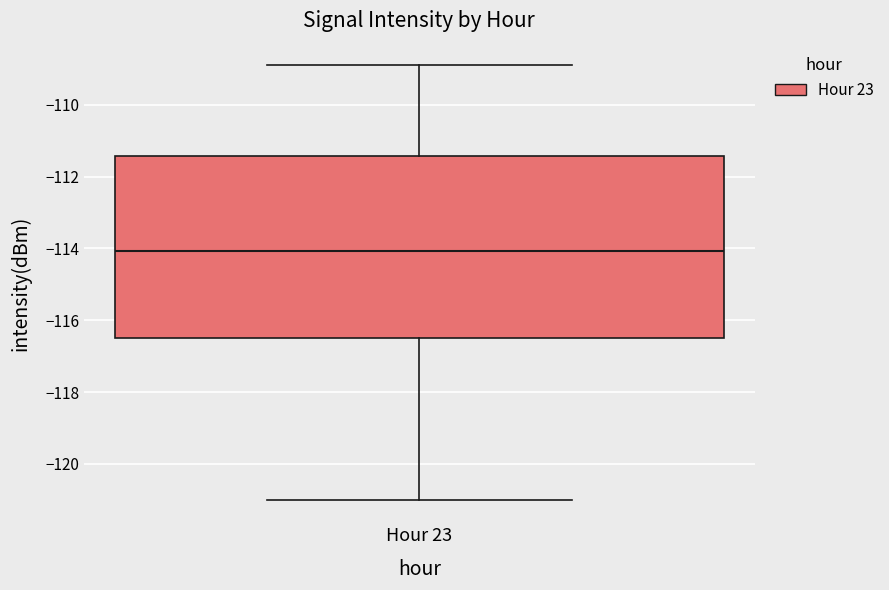

Transcribe this box plot: give where the median line is, the range the box spans, and where the two whiskers end, as read against the y-axis. The values are not printed on the chart, so give them approximately, as read against the axis.

median -114.0, box -116.6 to -111.4, whiskers -121.0 to -109.0